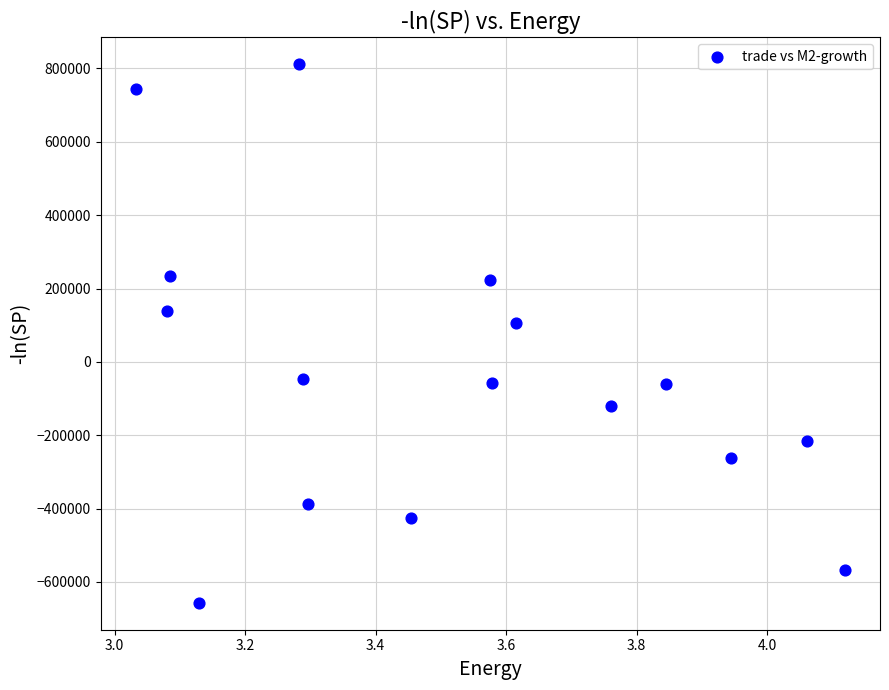

What Y value in the scatter plot is closest to 77127?

104786